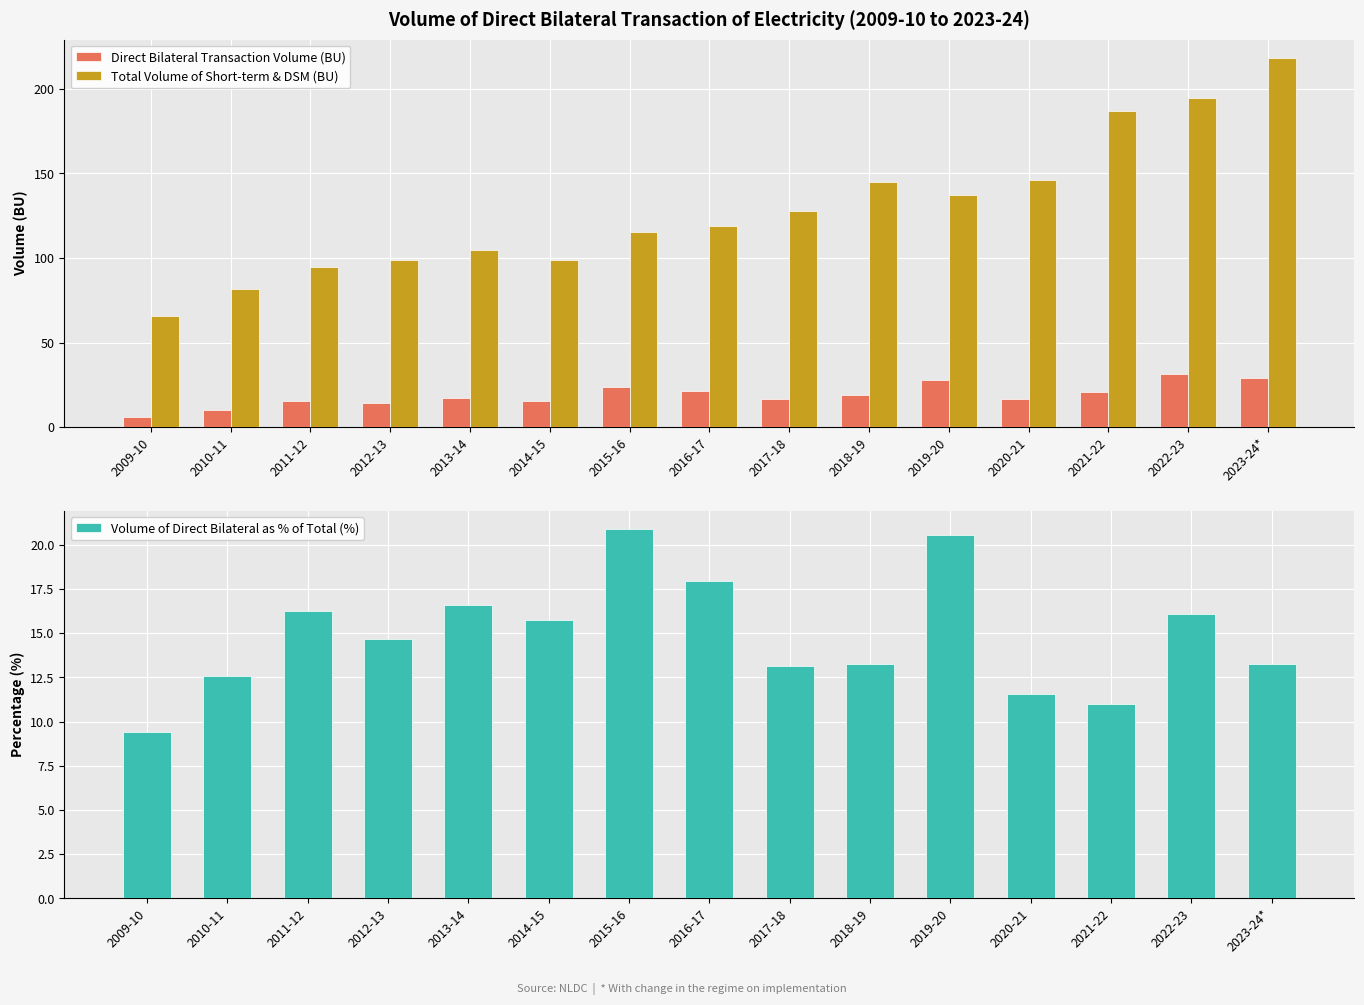

What is the maximum value shown in the chart?

218.2